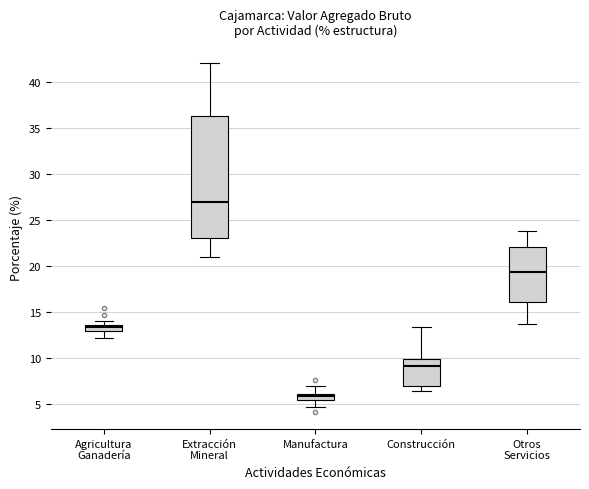

Where does the lower whisker of the box for Extracción Mineral end on the y-axis? The values are not printed on the chart, so give them approximately, as read against the axis.

21.0